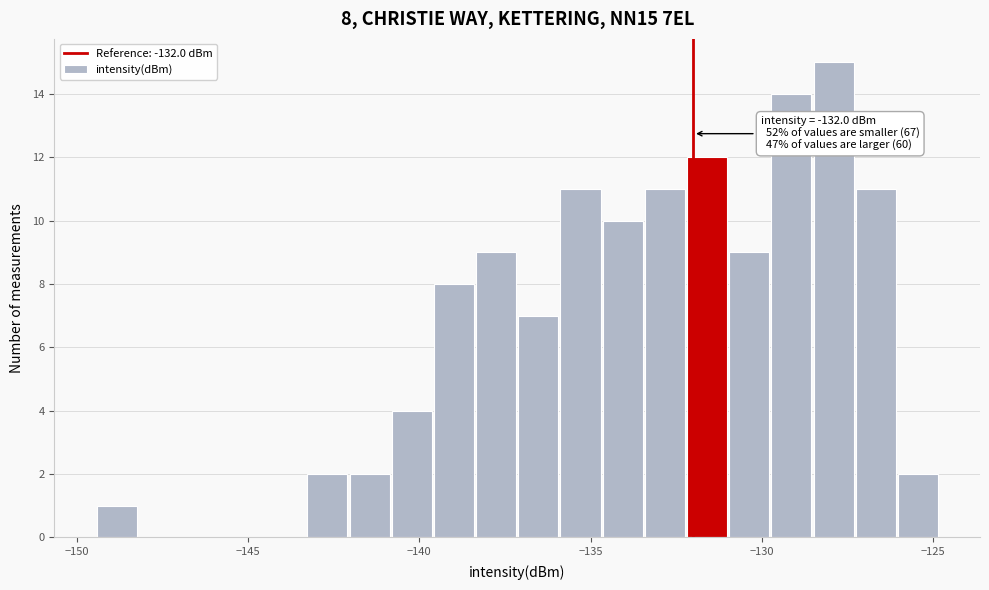

Around what value on the x-axis is the tallest bar? Give the approximate position of its centre, as read against the axis.

-128.0